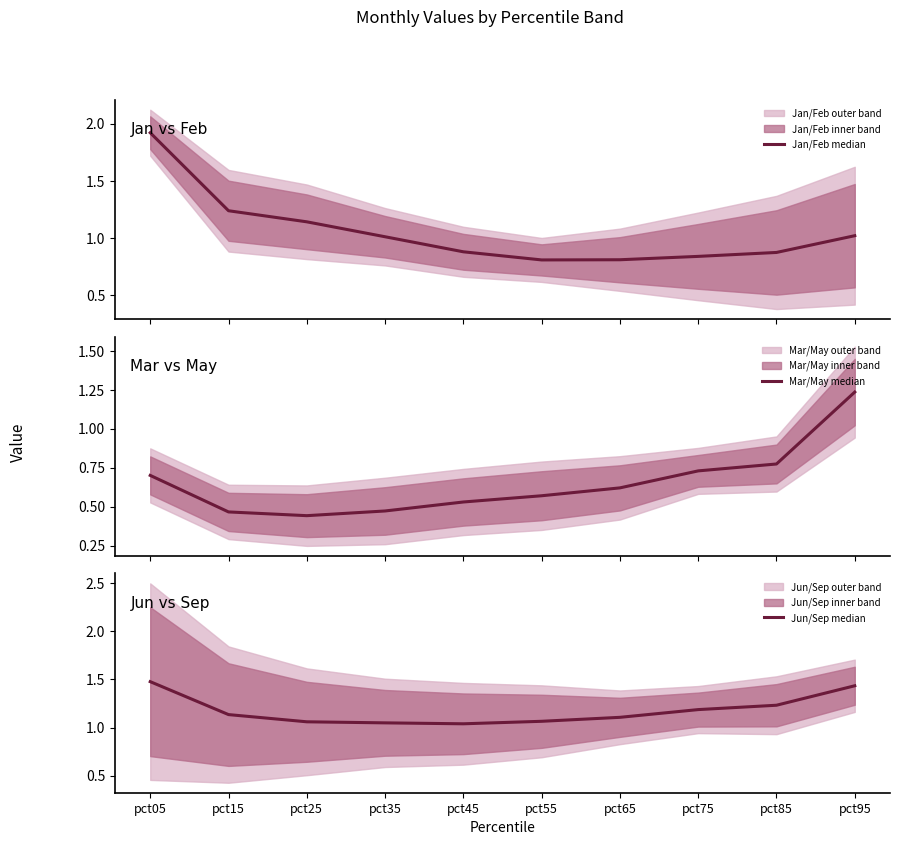

What is the value of the Jan/Feb median point at the 8th from the left?

0.8